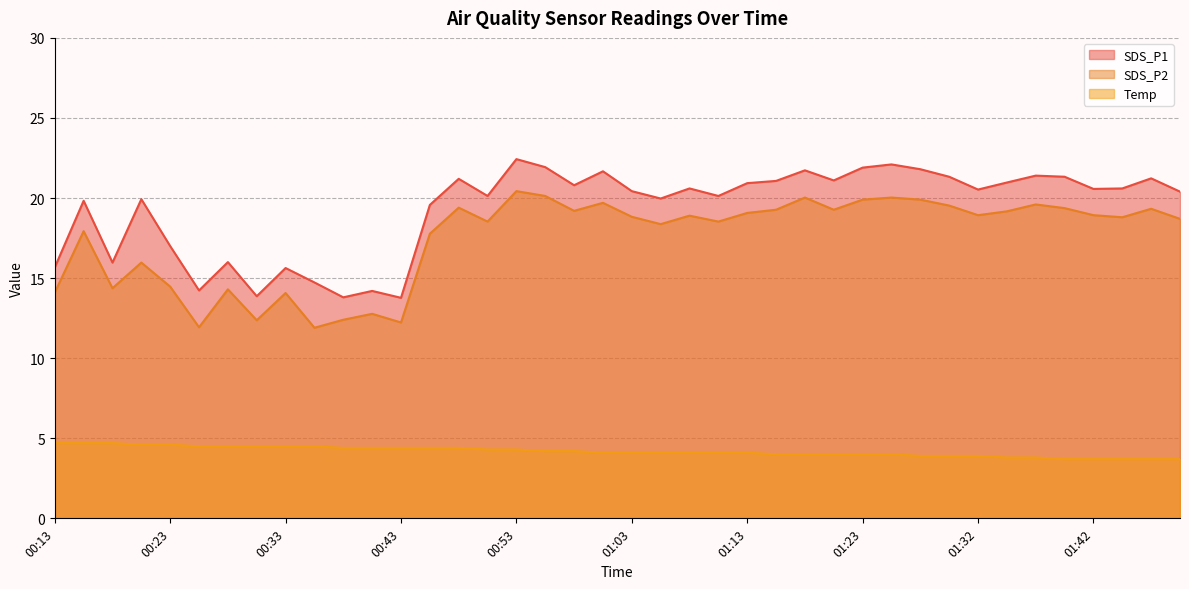

The value of SDS_P1 at 01:23 is 7.6. True or false?

False